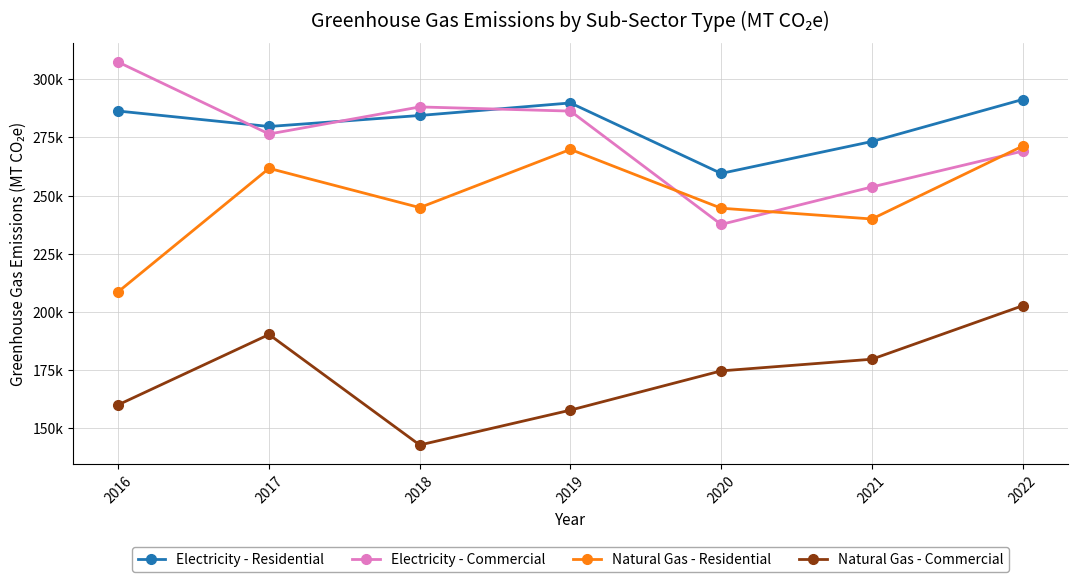

At which label is Natural Gas - Commercial closest to 172746?

2020